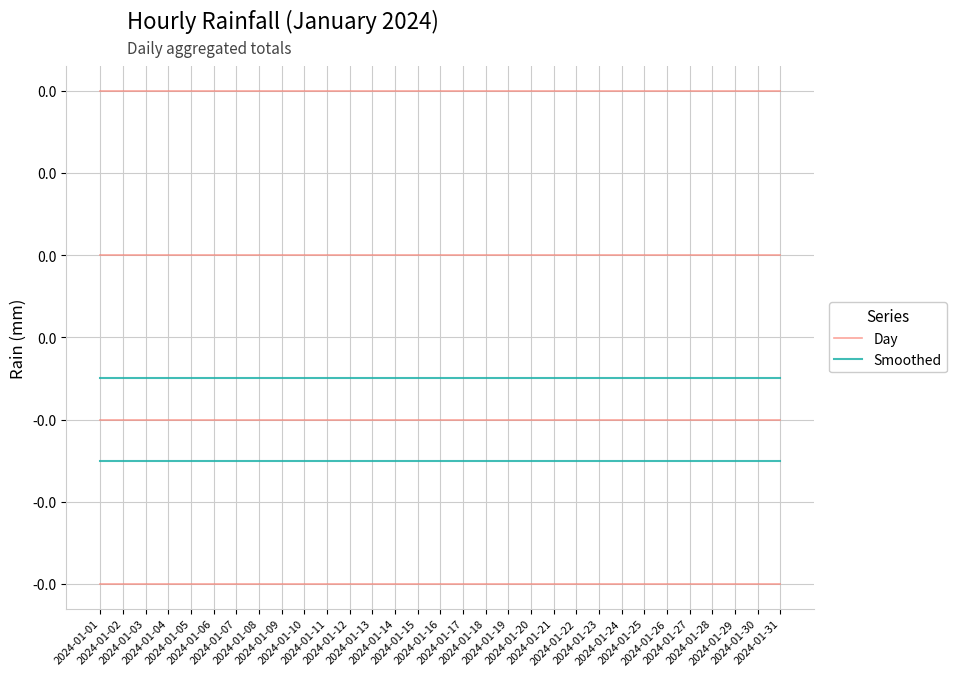

True or false: Smoothed has more than 0 points higher than both neighbors.

False